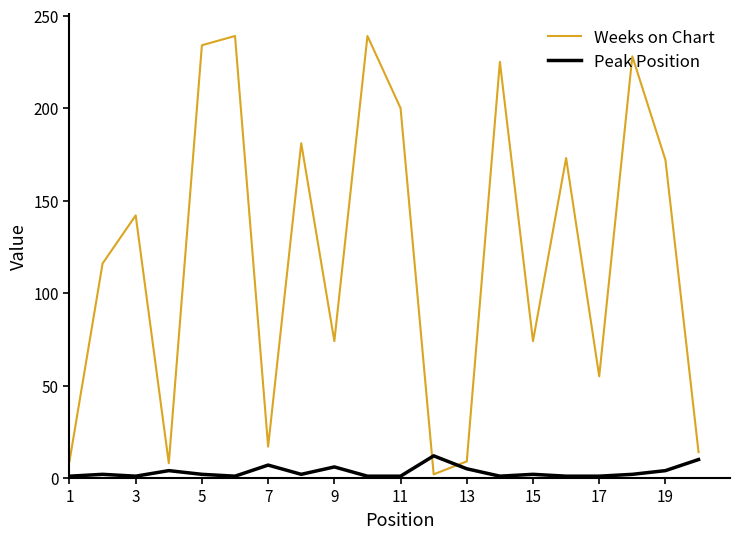

How many intersections are there between Weeks on Chart and Peak Position?

2